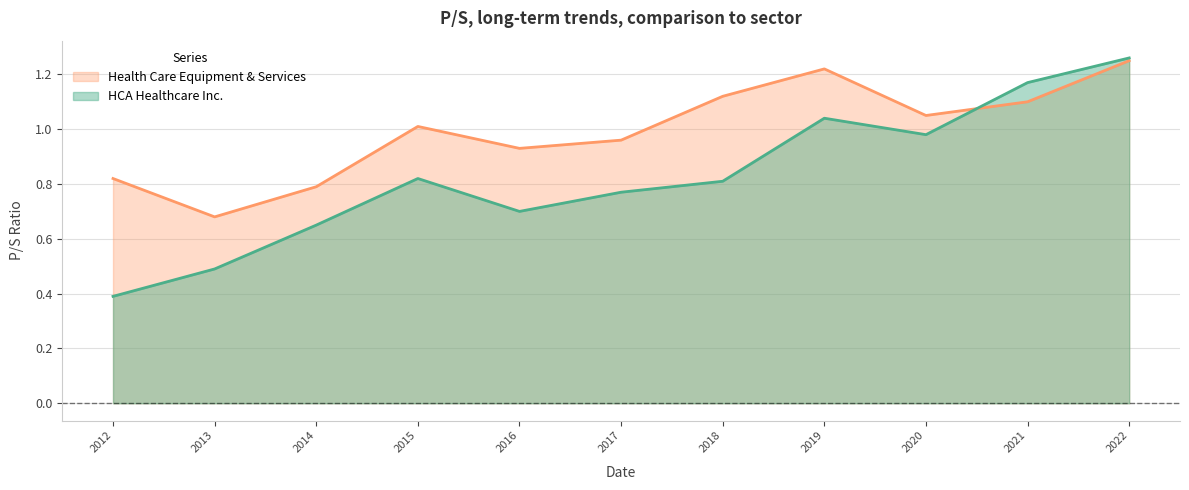

At which category does the chart reach its peak across all series?

2022